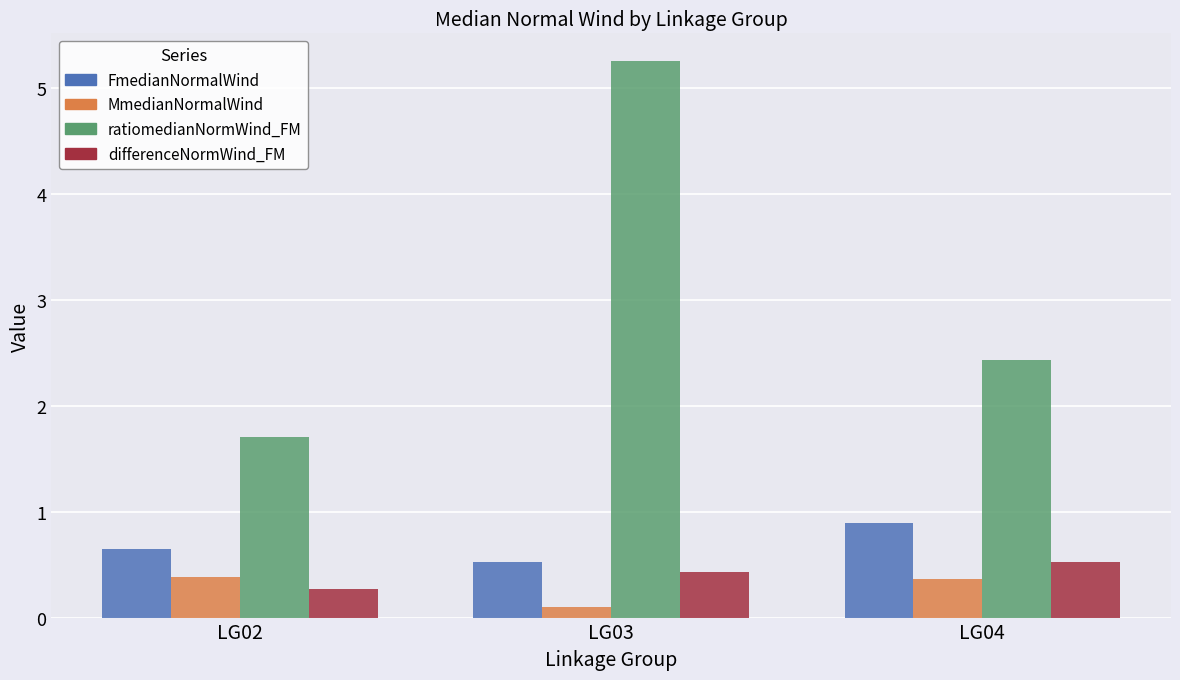

What is the difference between the second highest and minimum values in the FmedianNormalWind series?

0.1